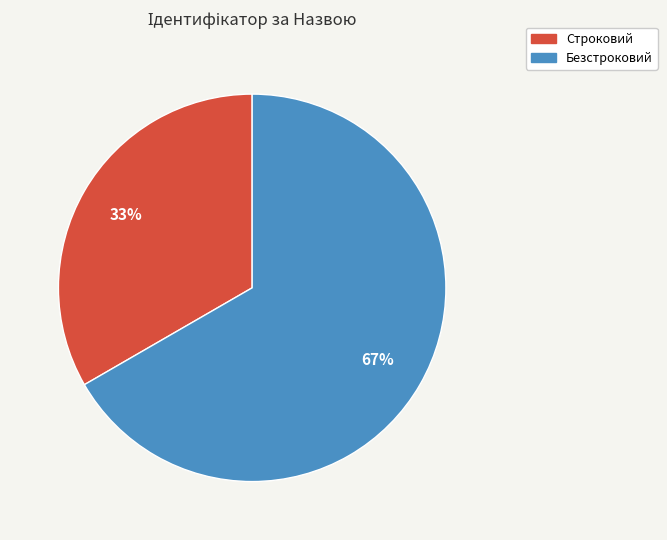

Which slice is the largest?

Безстроковий